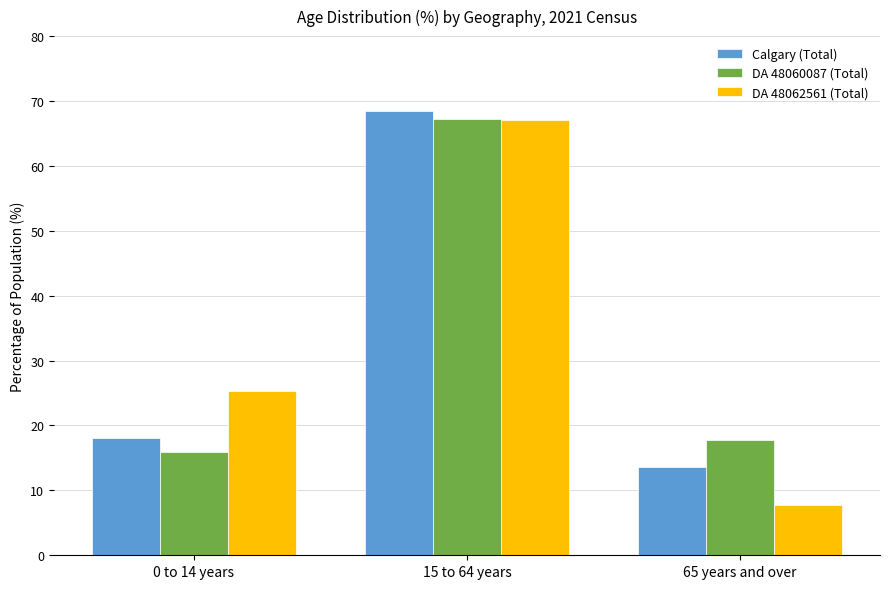

Reading left to right, list all the values displayed in this chart.

Calgary (Total): 0 to 14 years=18.0	15 to 64 years=68.4	65 years and over=13.6
DA 48060087 (Total): 0 to 14 years=15.9	15 to 64 years=67.3	65 years and over=17.8
DA 48062561 (Total): 0 to 14 years=25.3	15 to 64 years=67.0	65 years and over=7.8